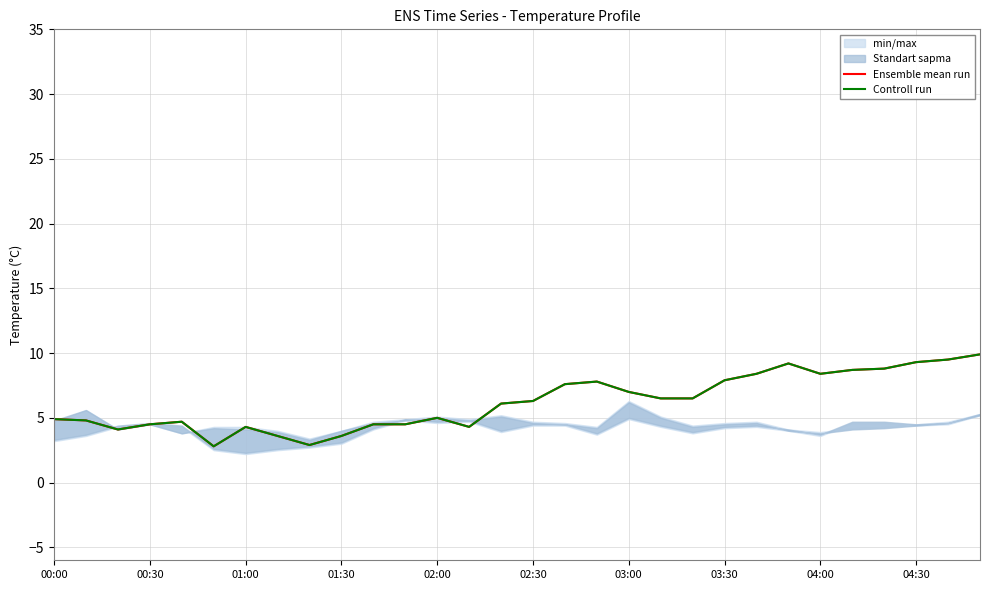

True or false: Controll run and Ensemble mean run intersect in this chart.

False